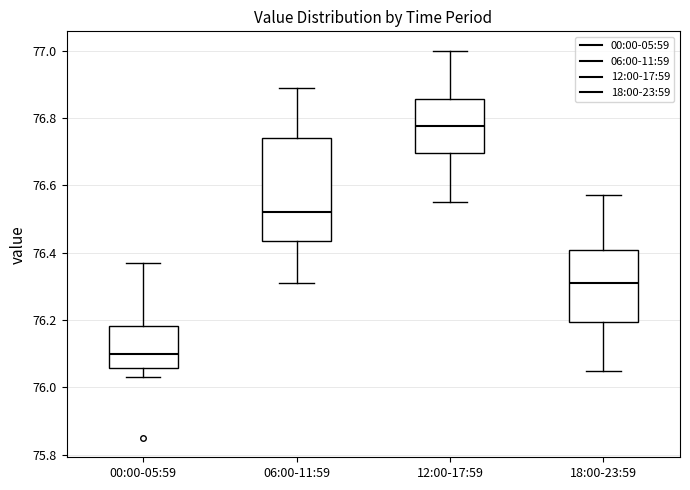

Reading left to right, read every box against the y-axis: the position of its median line, the range the box covers, and the ends of its whiskers. The values are not printed on the chart, so give them approximately, as read against the axis.

00:00-05:59: median 76.10, box 76.06 to 76.18, whiskers 76.04 to 76.38
06:00-11:59: median 76.52, box 76.44 to 76.74, whiskers 76.32 to 76.90
12:00-17:59: median 76.78, box 76.70 to 76.86, whiskers 76.56 to 77.00
18:00-23:59: median 76.32, box 76.20 to 76.40, whiskers 76.06 to 76.58